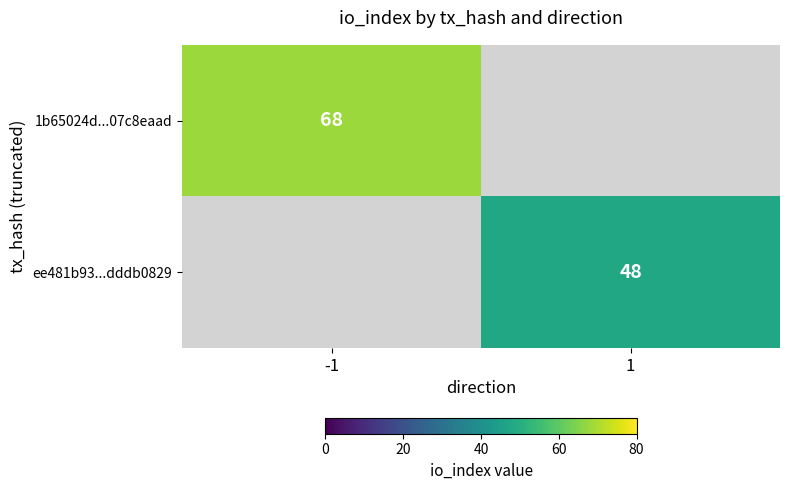

Between 1 and -1, which is larger?

-1